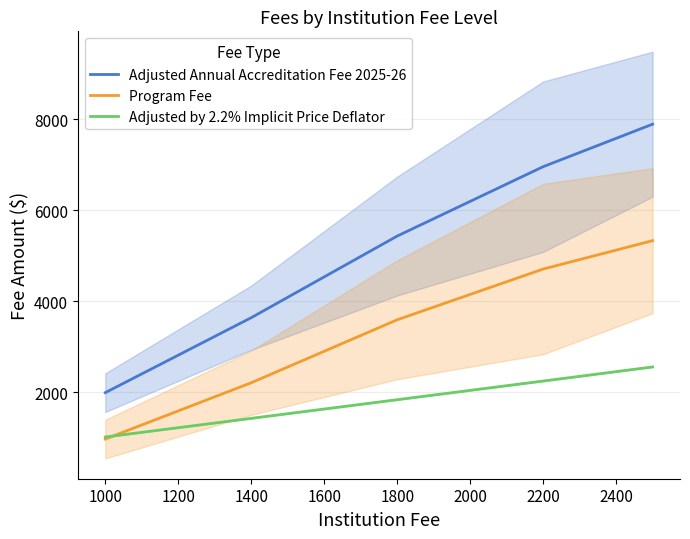

List the series in order of their overall mean, lowest first.

Adjusted by 2.2% Implicit Price Deflator, Program Fee, Adjusted Annual Accreditation Fee 2025-26